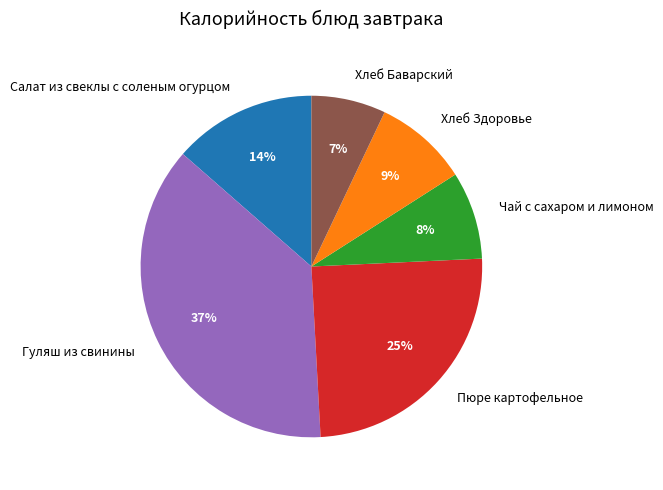

What is the ratio of the value at Чай с сахаром и лимоном to the value at Салат из свеклы с соленым огурцом?

0.6